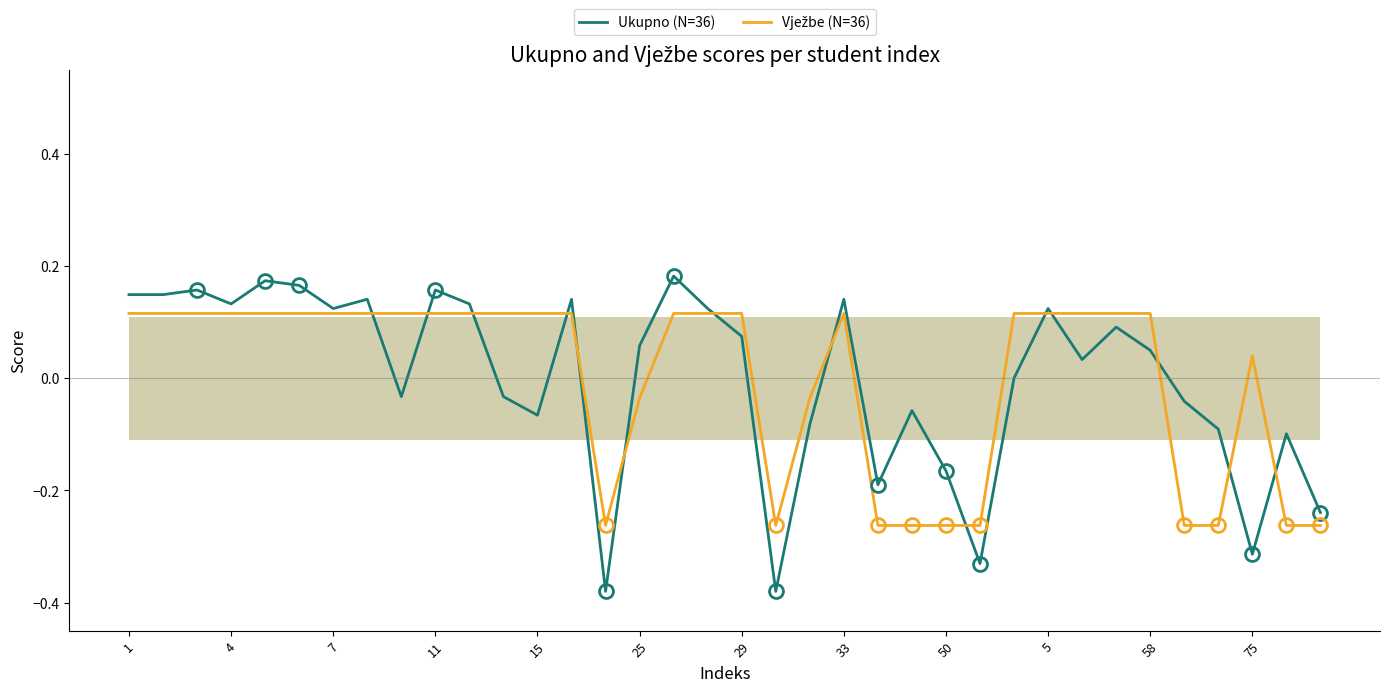

What is the minimum value shown in the chart?

-0.4